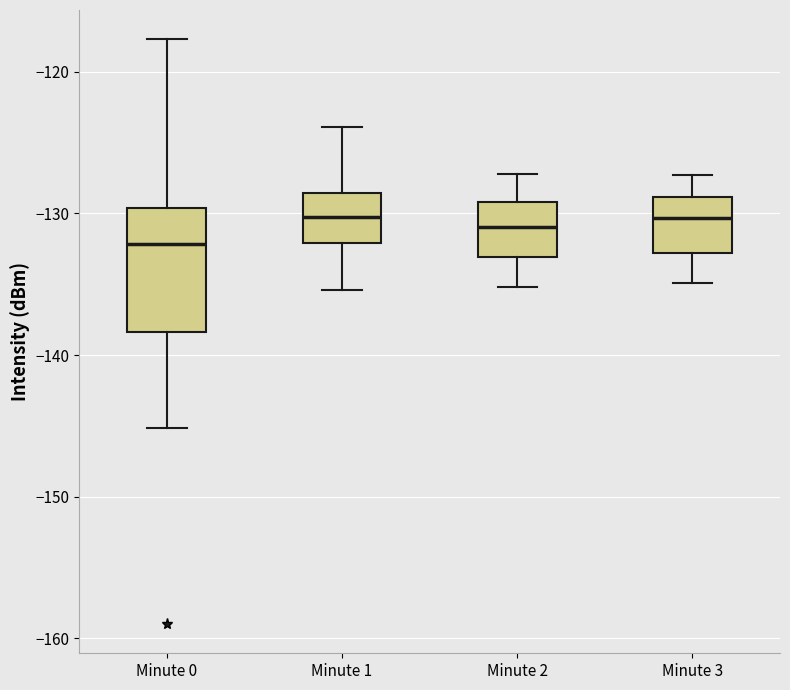

Reading left to right, read every box against the y-axis: the position of its median line, the range the box covers, and the ends of its whiskers. The values are not printed on the chart, so give them approximately, as read against the axis.

Minute 0: median -132, box -138 to -130, whiskers -145 to -118
Minute 1: median -130, box -132 to -129, whiskers -135 to -124
Minute 2: median -131, box -133 to -129, whiskers -135 to -127
Minute 3: median -130, box -133 to -129, whiskers -135 to -127